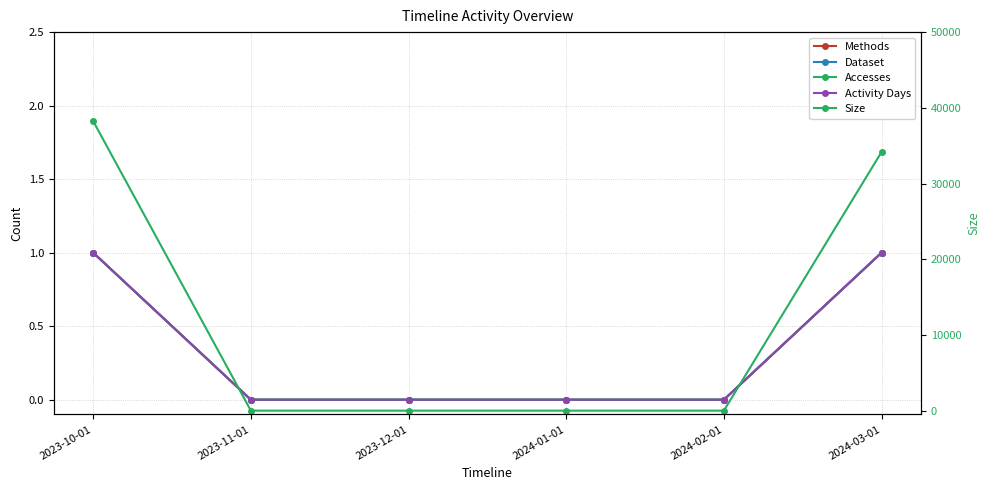

Count the number of categories in the chart.

6